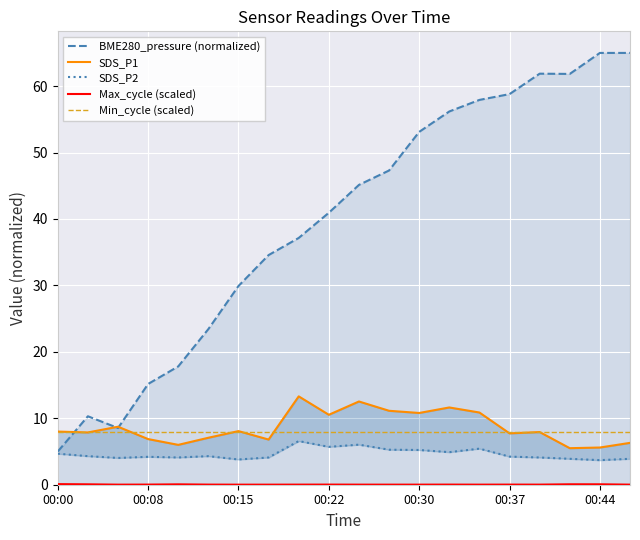

The value of Min_cycle (scaled) at 00:08 is 2.1. True or false?

False